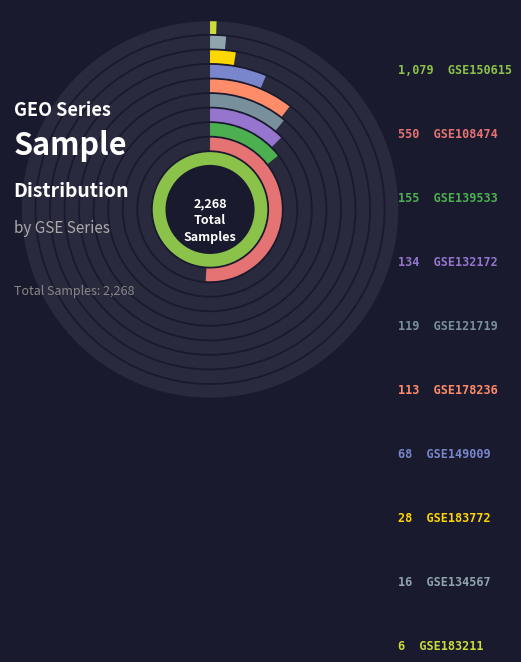

How many segments does this pie chart have?

10